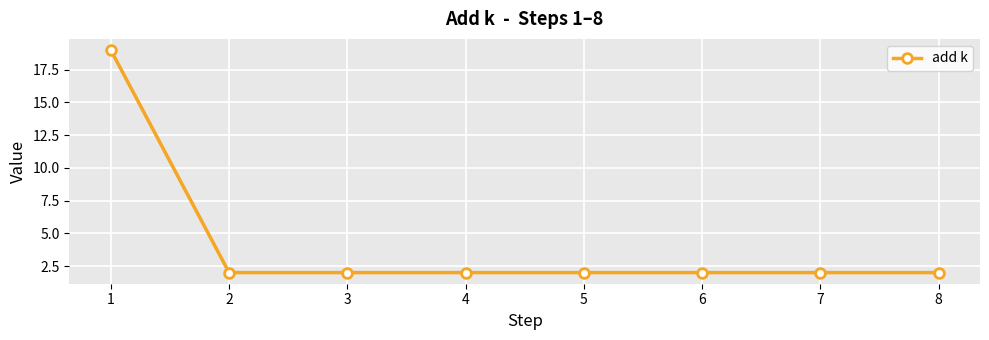

What is the average value?

4